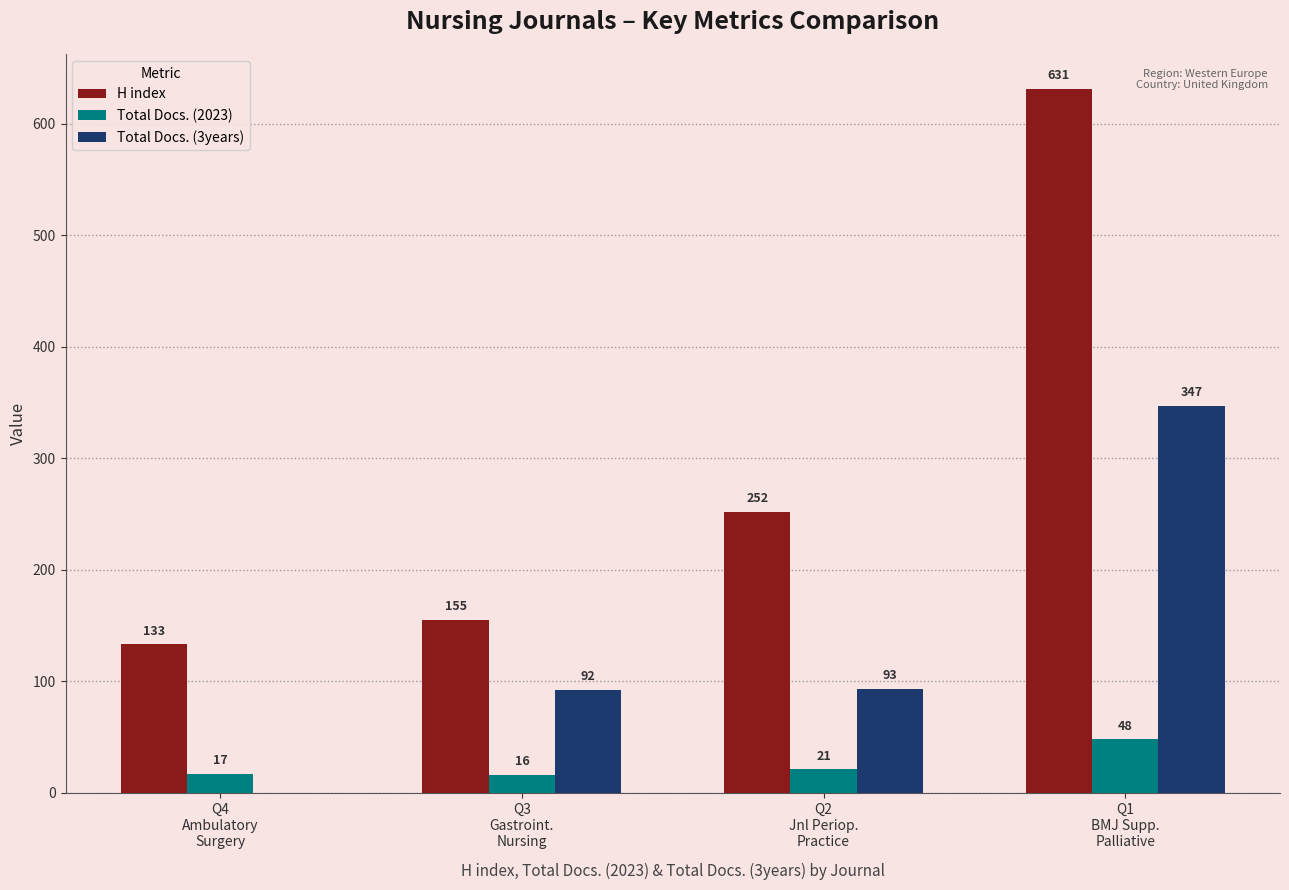

Is the value of Total Docs. (2023) at Q4
Ambulatory
Surgery greater than the value of Total Docs. (3years) at Q2
Jnl Periop.
Practice?

No